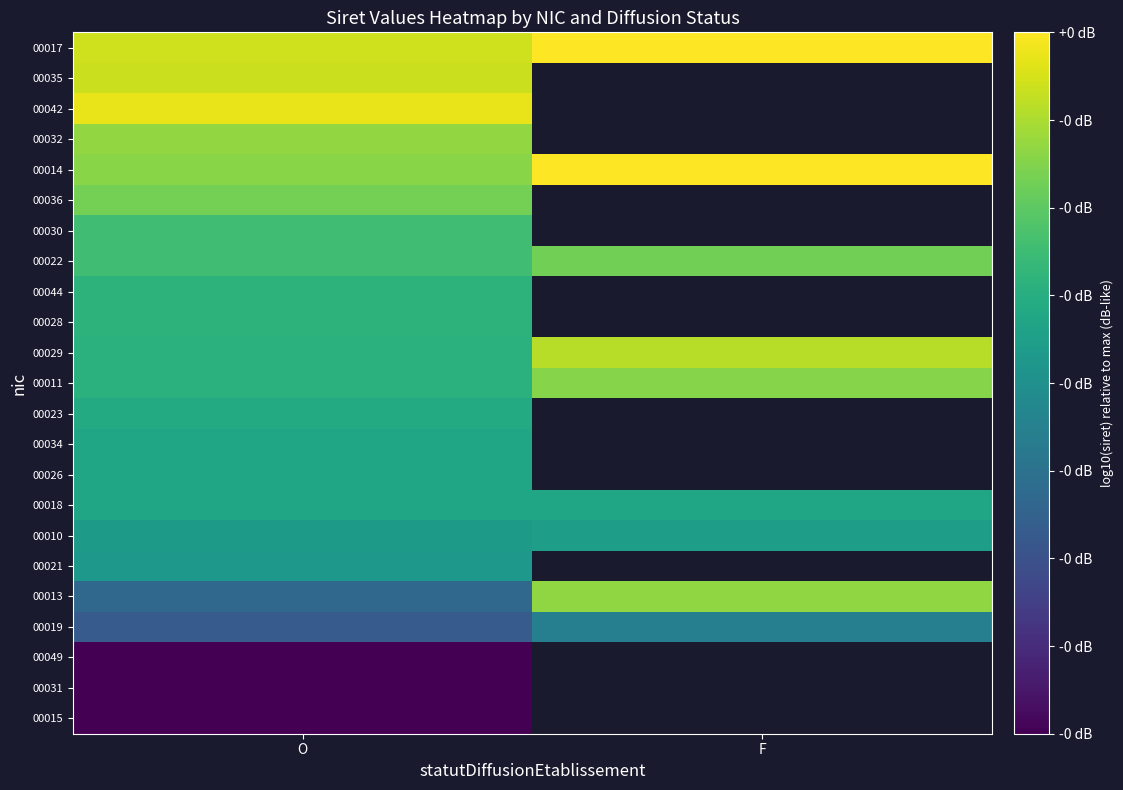

List the series in order of their peak value, highest first.

00014, 00017, 00042, 00035, 00029, 00032, 00013, 00011, 00036, 00022, 00030, 00044, 00028, 00023, 00034, 00026, 00018, 00010, 00021, 00019, 00049, 00031, 00015